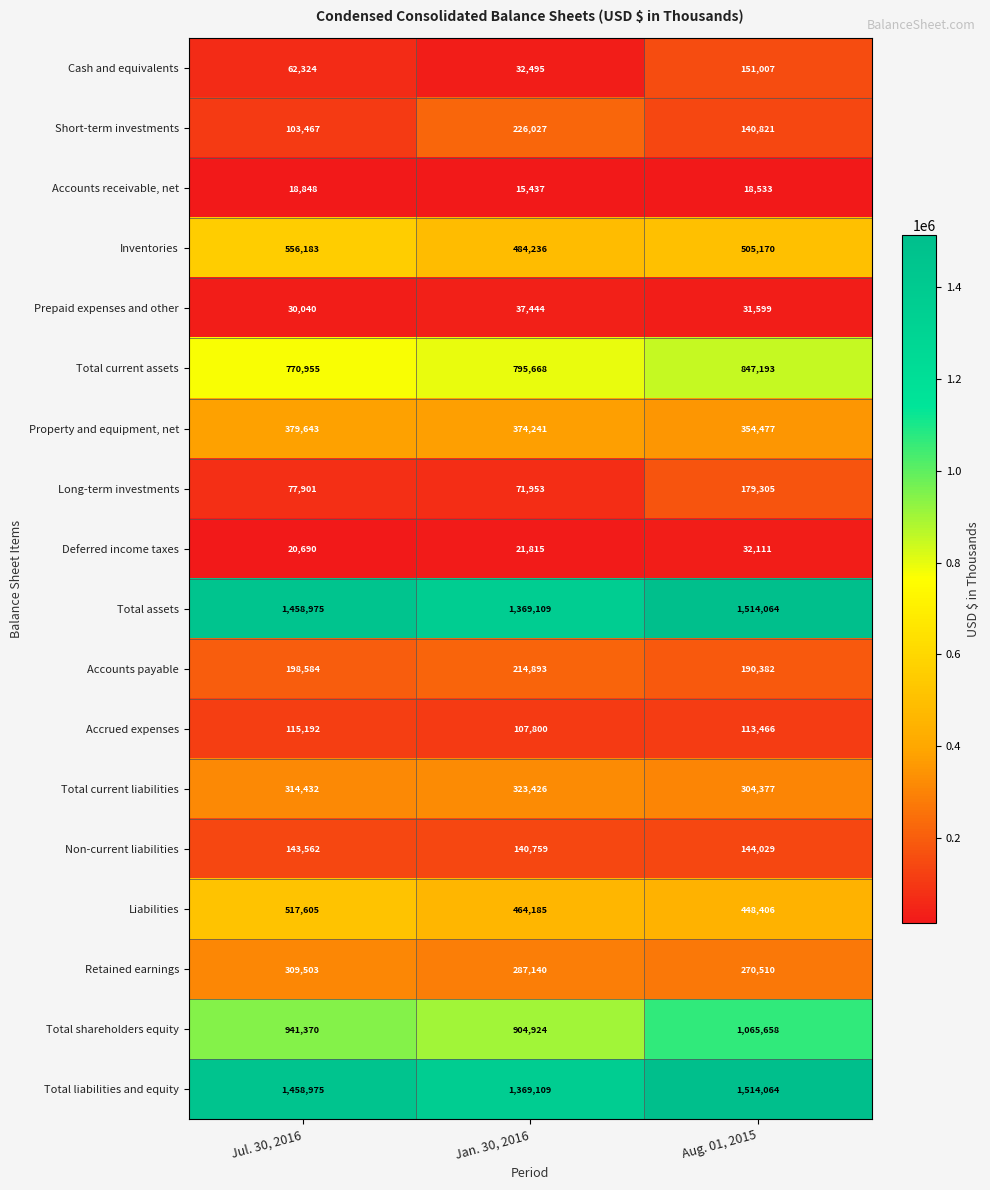

Where is Deferred income taxes nearest to the value 26400?

Jan. 30, 2016